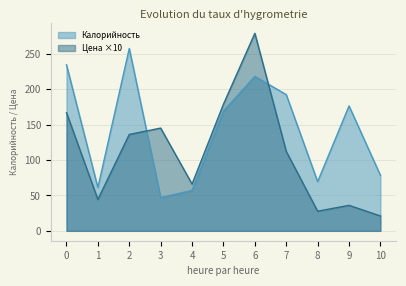

True or false: Калорийность has a value of 39.0 at 8.

False